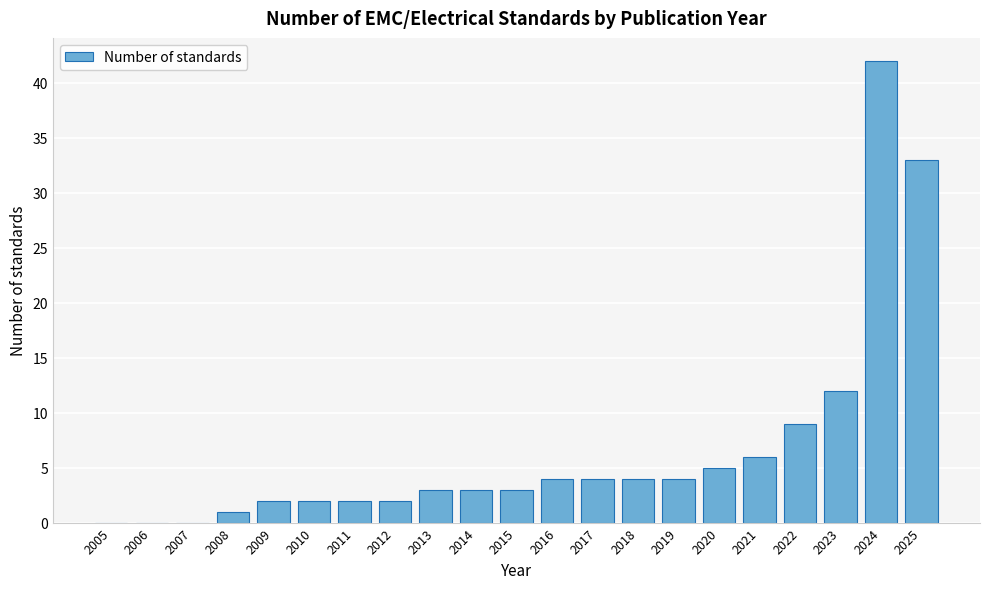

Reading right to left, extract all data points from this chart.

2025=33	2024=42	2023=12	2022=9	2021=6	2020=5	2019=4	2018=4	2017=4	2016=4	2015=3	2014=3	2013=3	2012=2	2011=2	2010=2	2009=2	2008=1	2007=0	2006=0	2005=0